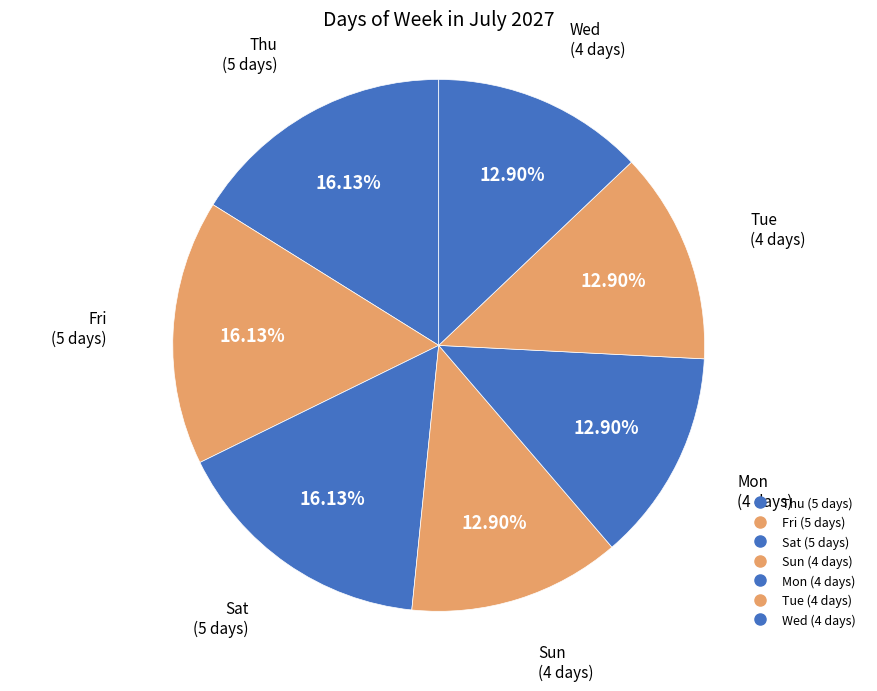

Which category has the biggest portion of the pie?

Thu